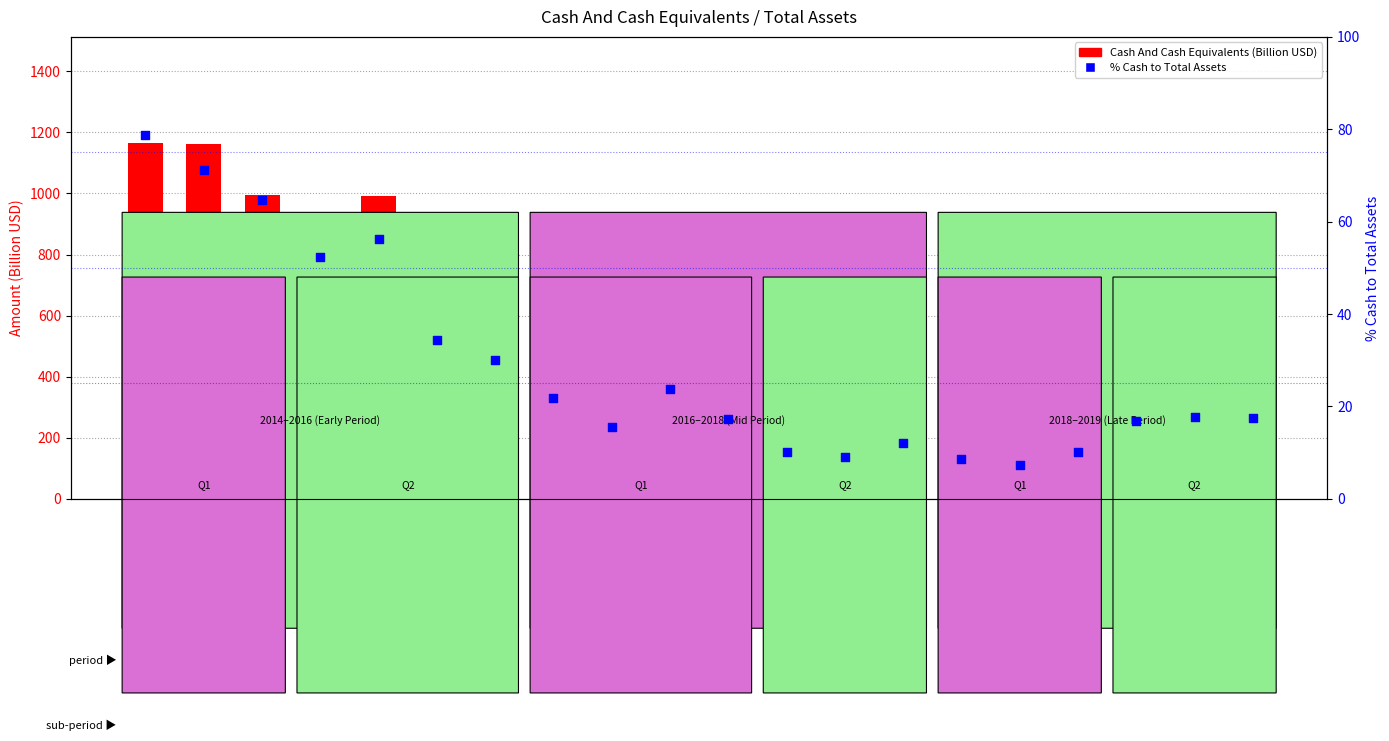

Which series reaches the maximum Y coordinate?

Cash And Cash Equivalents